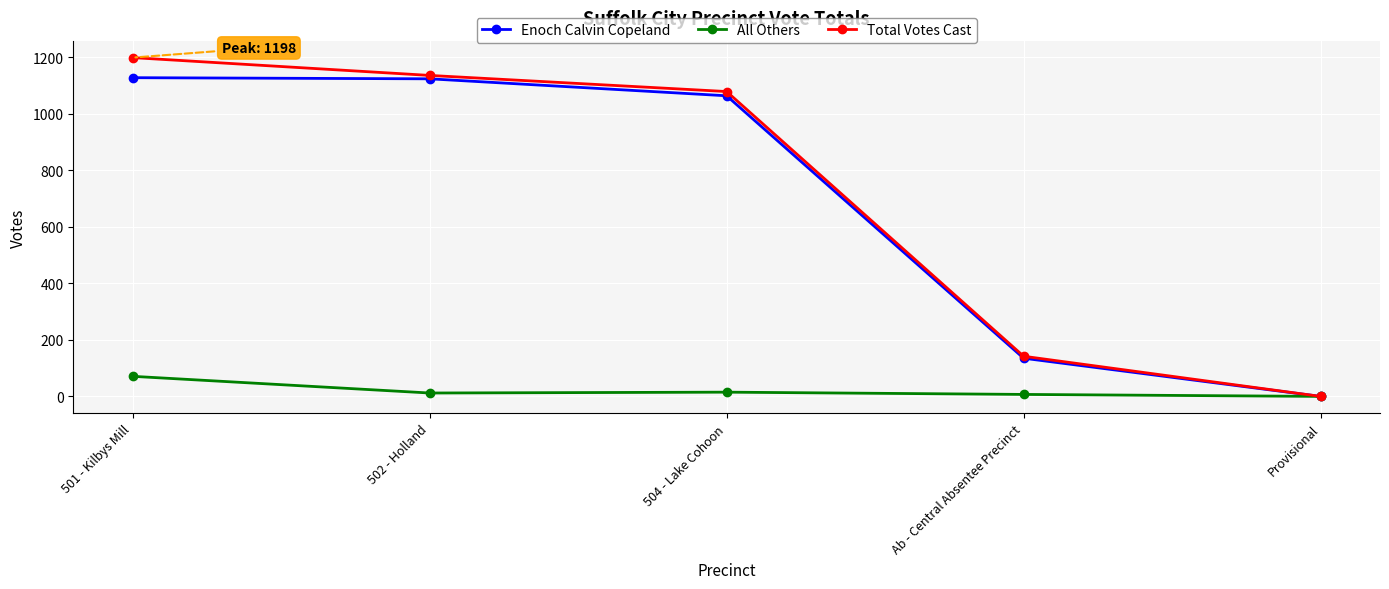

Is the value of Enoch Calvin Copeland at Provisional greater than the value of All Others at 502 - Holland?

No